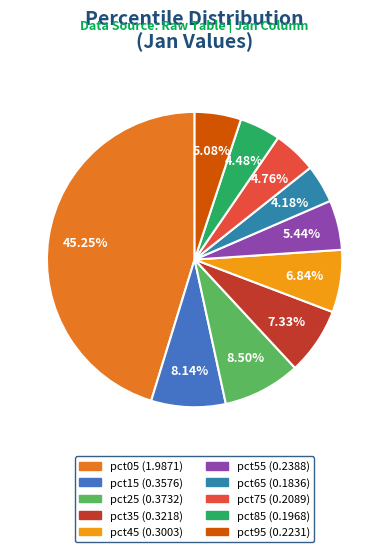

To the nearest percent, what is the difference between the largest and smallest slice percentages?

41%